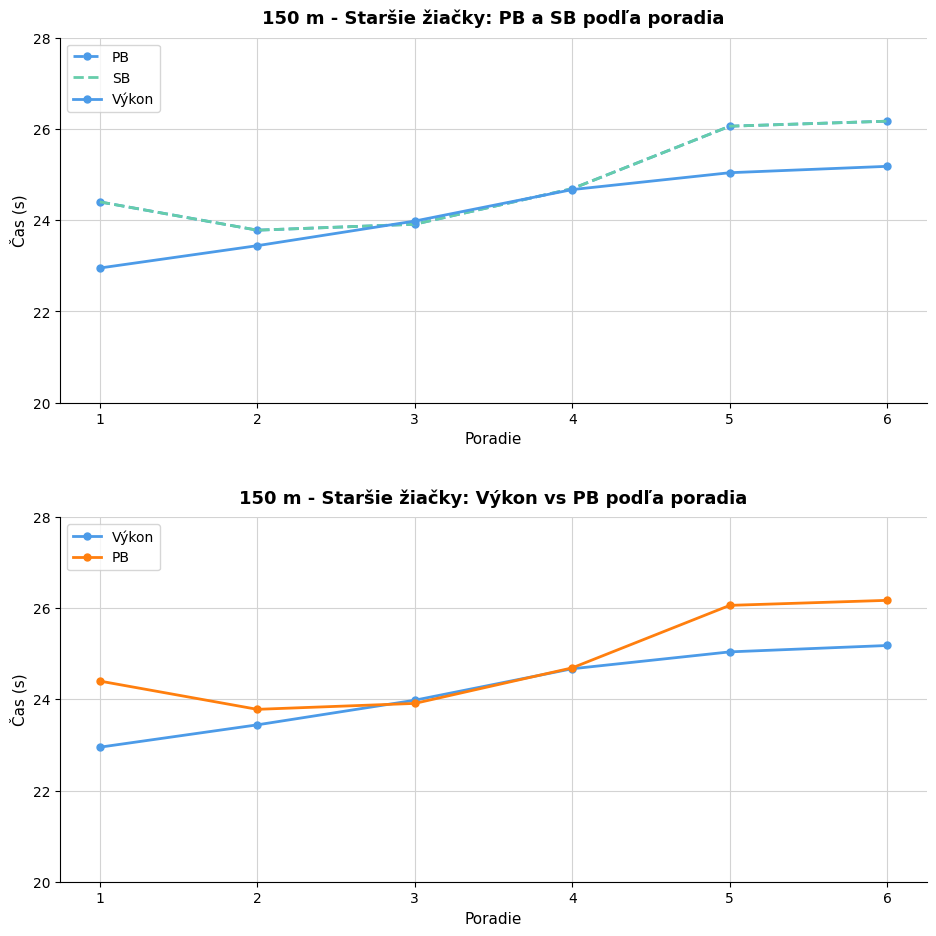

What is the difference between the highest and lowest values at 5?

1.0